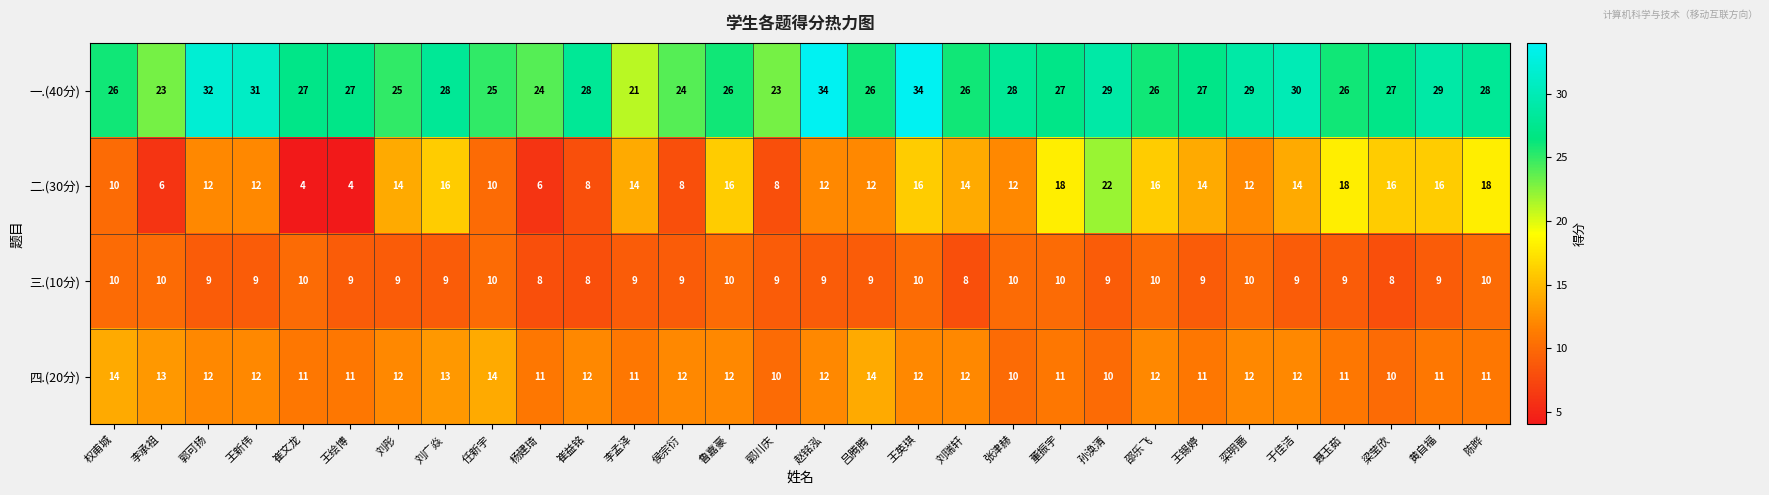

Read the 三.(10分) value at 王绘博.

9